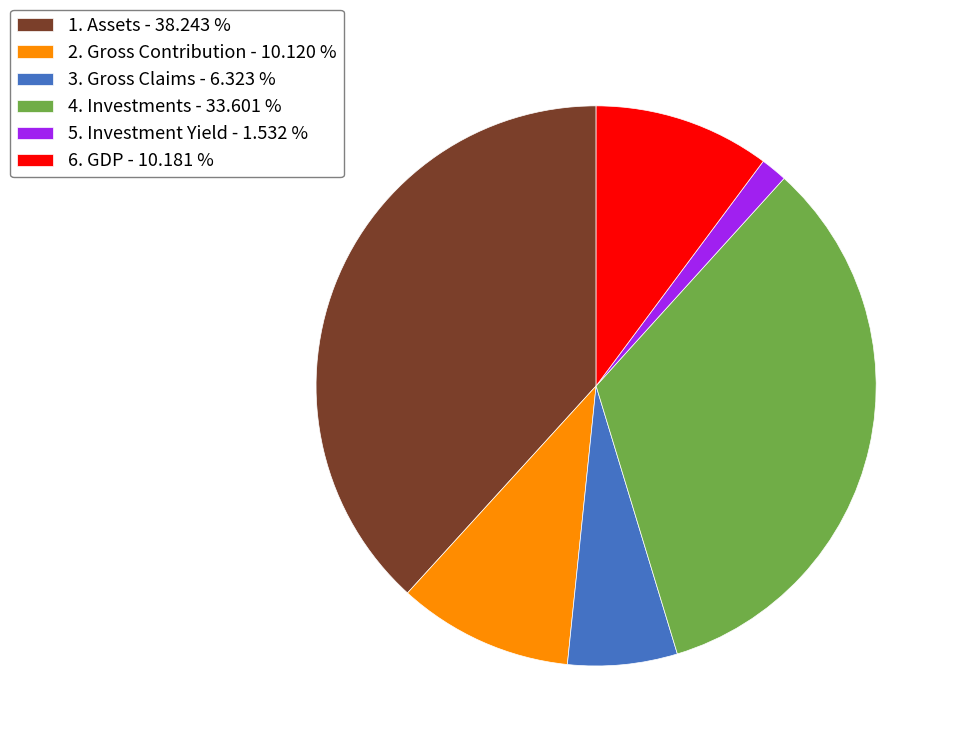

Between 4. Investments and 5. Investment Yield, which is larger?

4. Investments